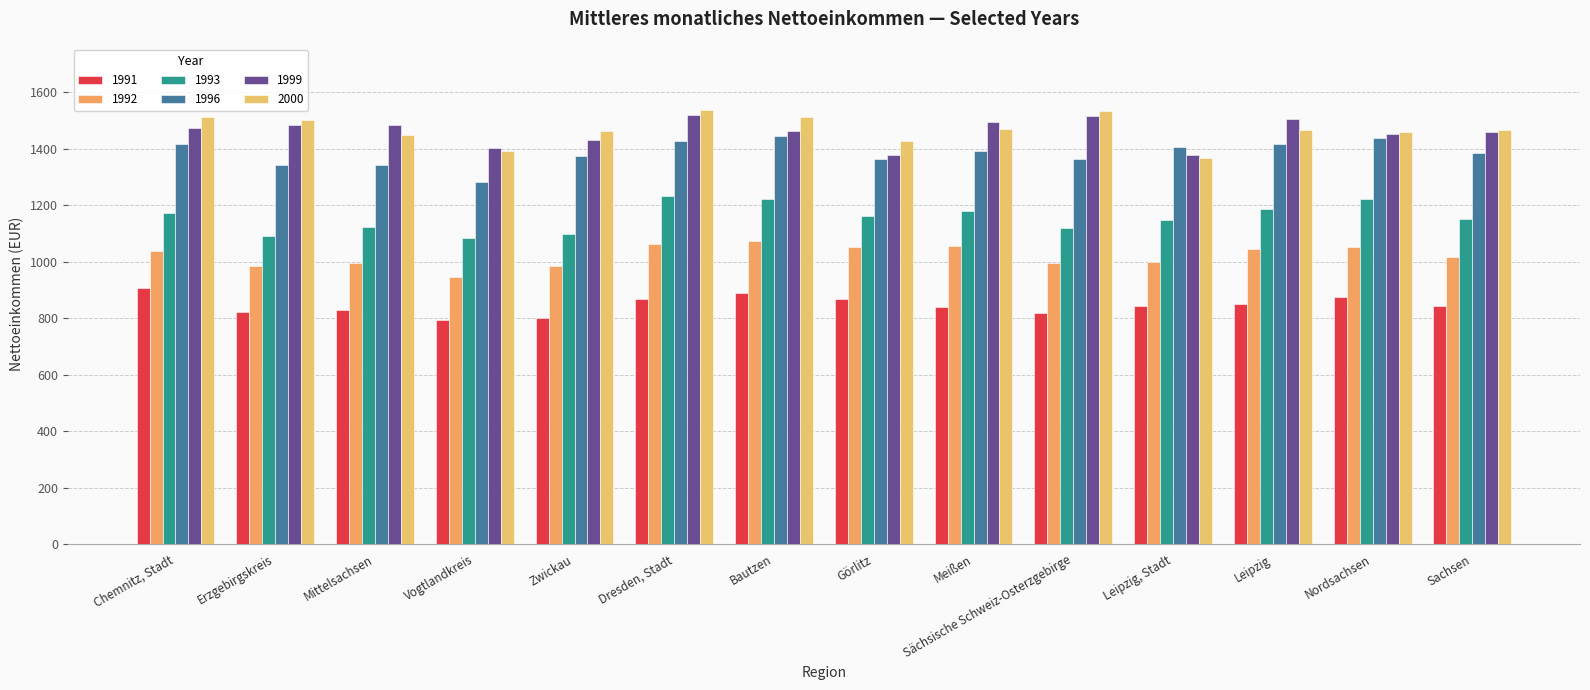

What is the difference between the highest and lowest values at Mittelsachsen?

656